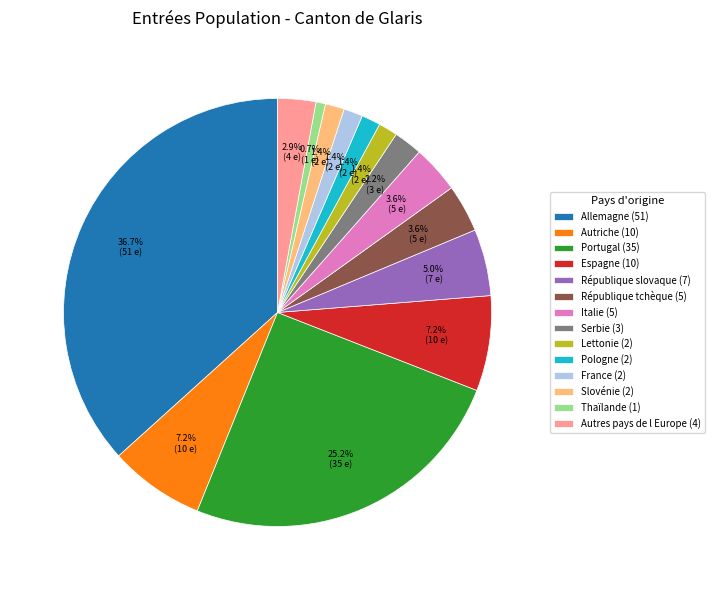

To the nearest percent, what is the combined percentage of République tchèque and Pologne?

5%